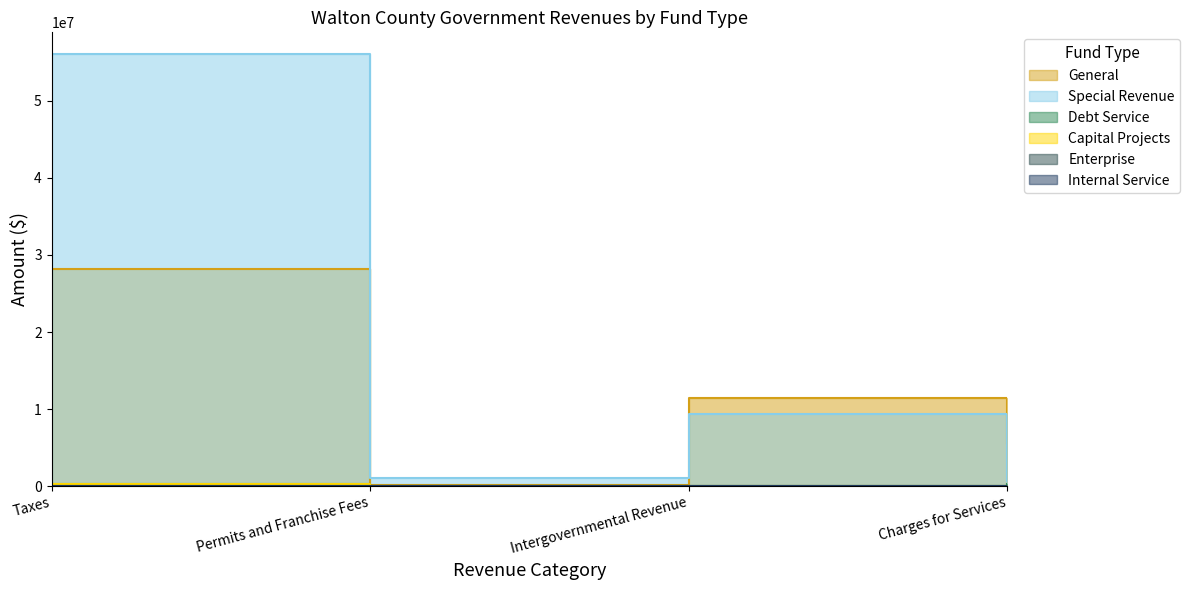

Reading left to right, extract all data points from this chart.

General: Taxes=28116980	Permits and Franchise Fees=152979	Intergovernmental Revenue=11442474	Charges for Services=5552153
Special Revenue: Taxes=56059373	Permits and Franchise Fees=1073438	Intergovernmental Revenue=9318702	Charges for Services=695915
Debt Service: Taxes=243099	Permits and Franchise Fees=0	Intergovernmental Revenue=22	Charges for Services=276946
Capital Projects: Taxes=290683	Permits and Franchise Fees=0	Intergovernmental Revenue=14	Charges for Services=0